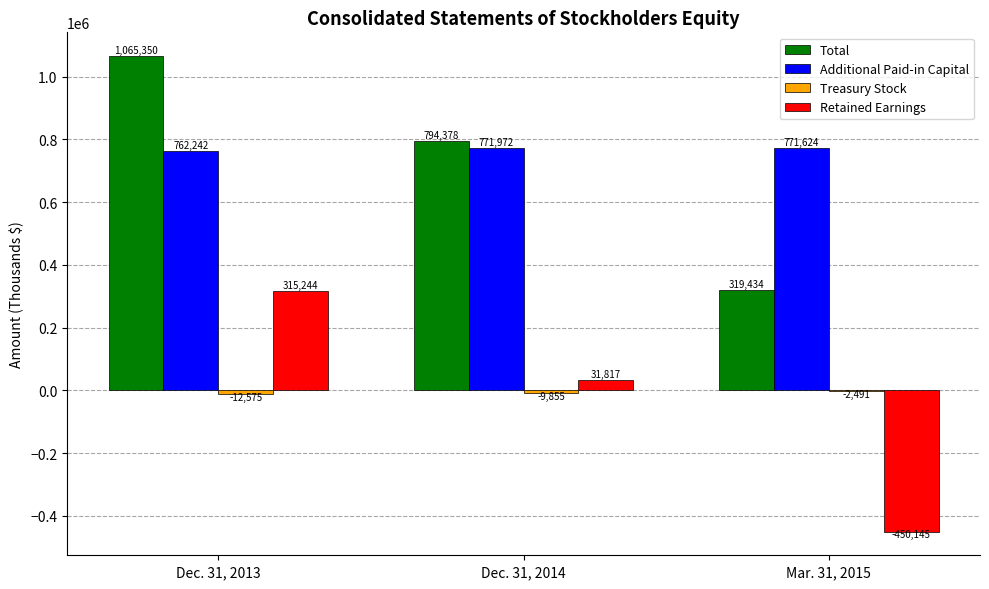

What is the sum of all Total values?

2179162